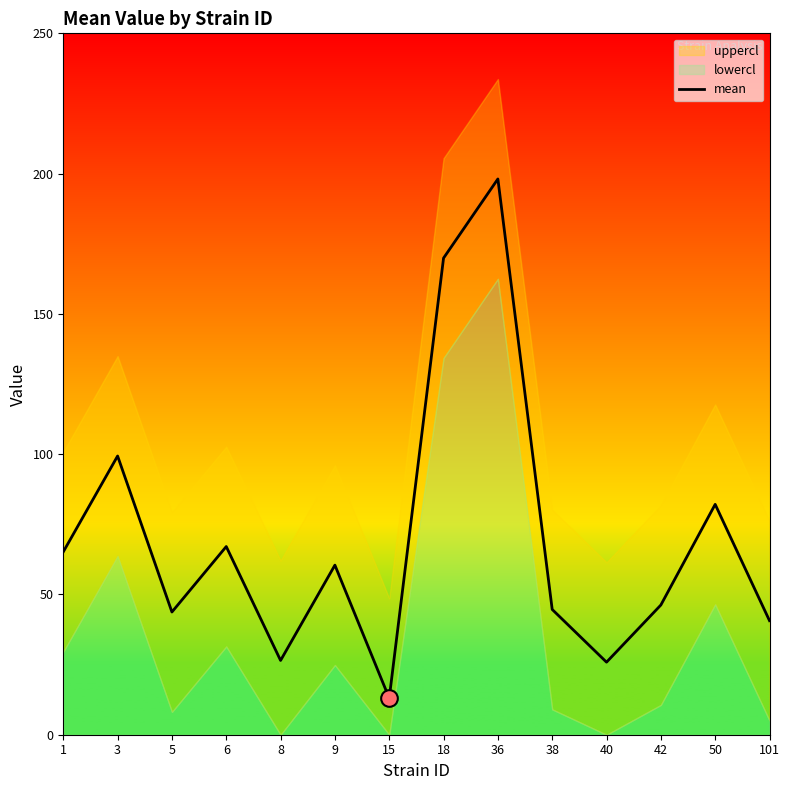

What is the approximate value at 18?

169.9